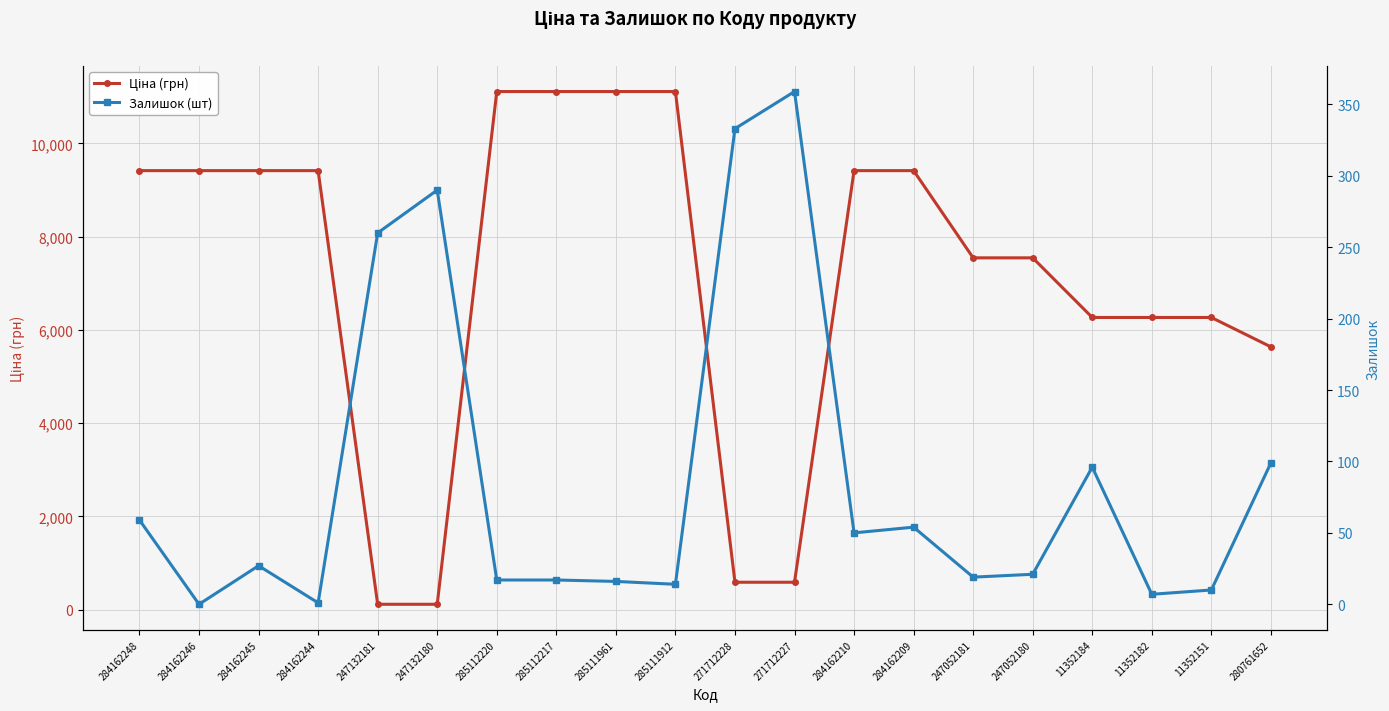

True or false: Ціна (грн) and Залишок (шт) cross at least once.

True